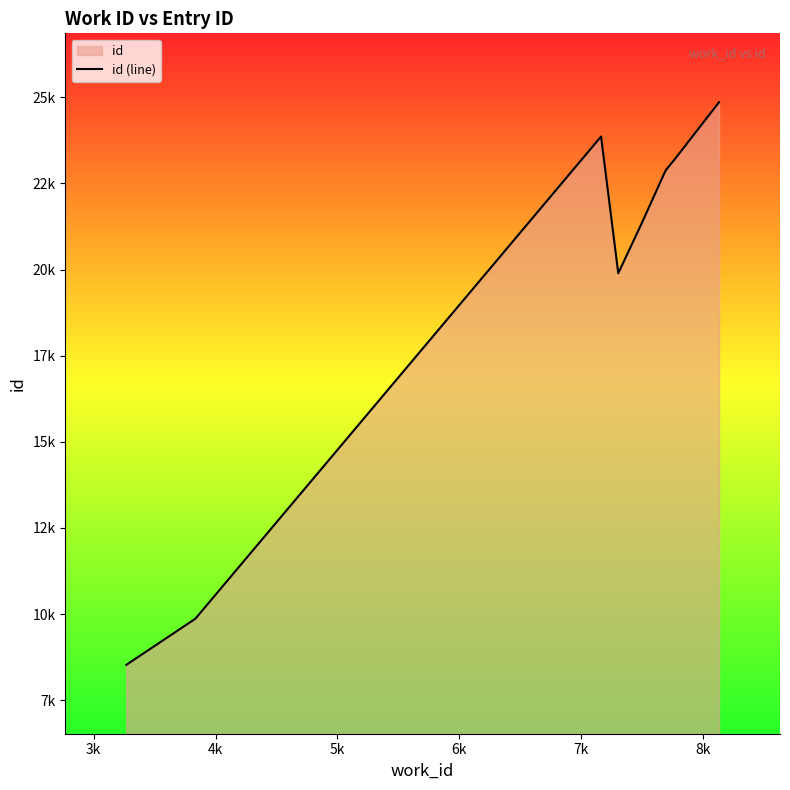

Does the chart display data point markers on the line(s)?

No